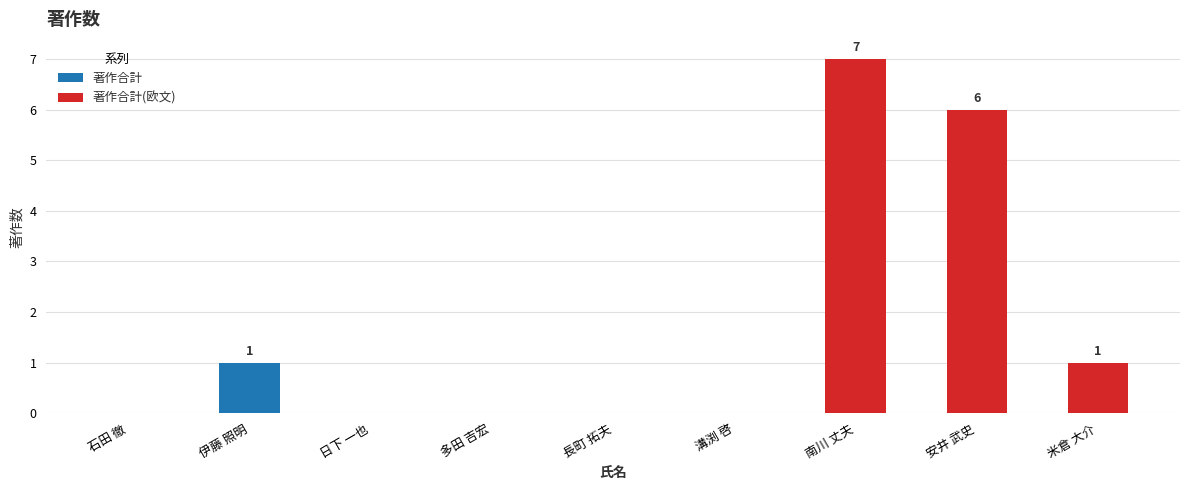

How many positive values does the 著作合計 series have?

4